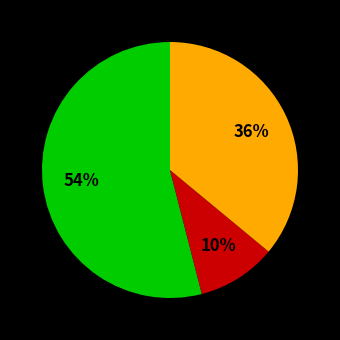

To the nearest percent, what is the difference between the largest and smallest slice percentages?

44%